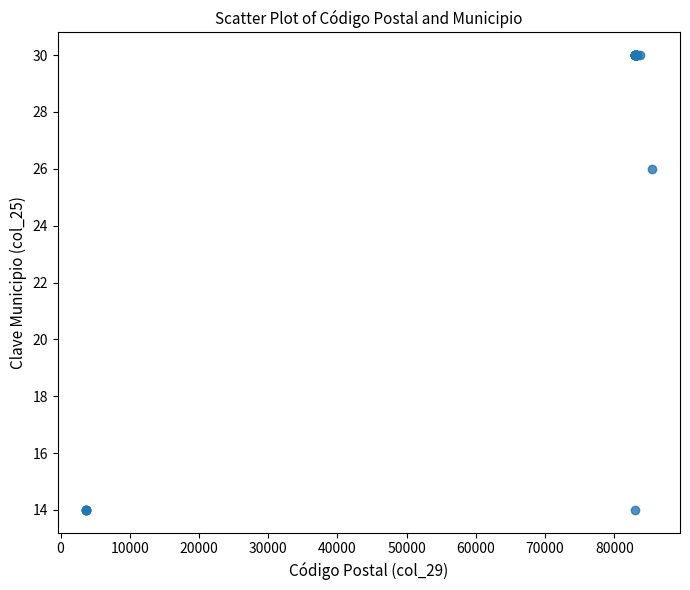

What Y value in the scatter plot is closest to 22?

26